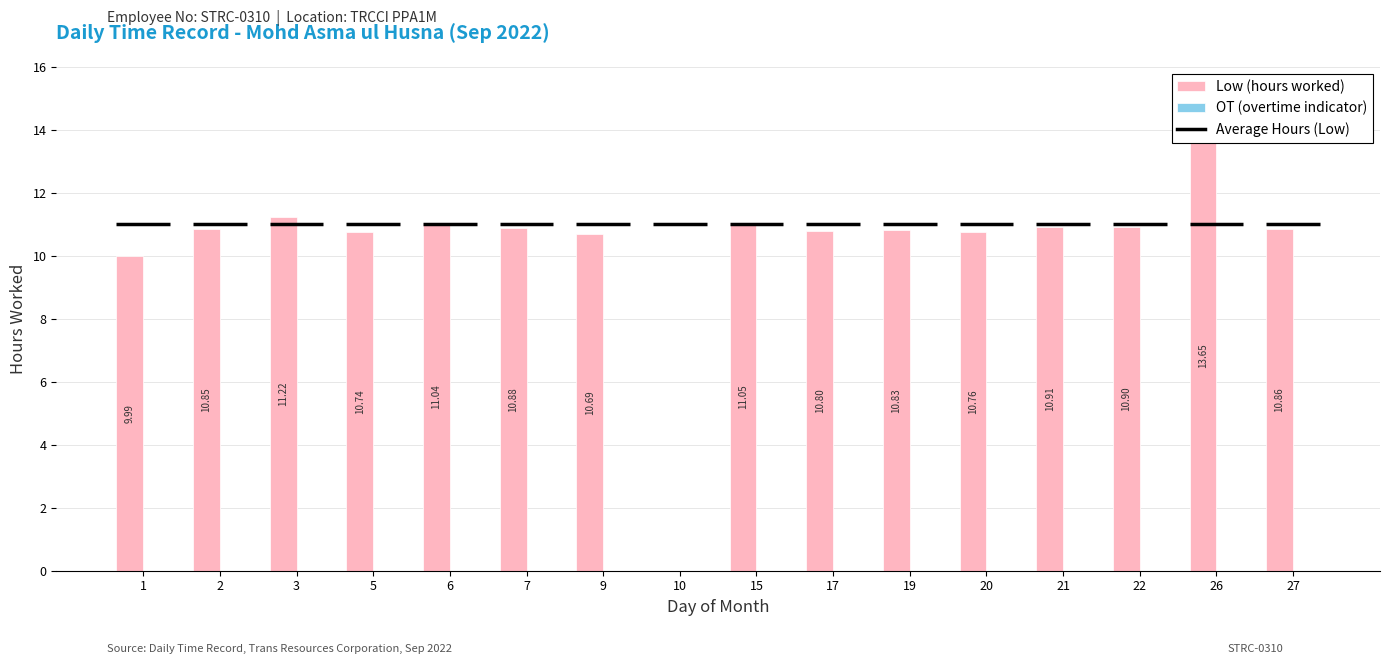

Reading left to right, what are all the values shown in this chart?

Low (hours worked): 1=10.0	2=10.8	3=11.2	5=10.7	6=11.0	7=10.9	9=10.7	10=0.0	15=11.1	17=10.8	19=10.8	20=10.8	21=10.9	22=10.9	26=13.7	27=10.9
OT (overtime indicator): 1=0.0	2=0.0	3=0.0	5=0.0	6=0.0	7=0.0	9=0.0	10=0.0	15=0.0	17=0.0	19=0.0	20=0.0	21=0.0	22=0.0	26=0.0	27=0.0